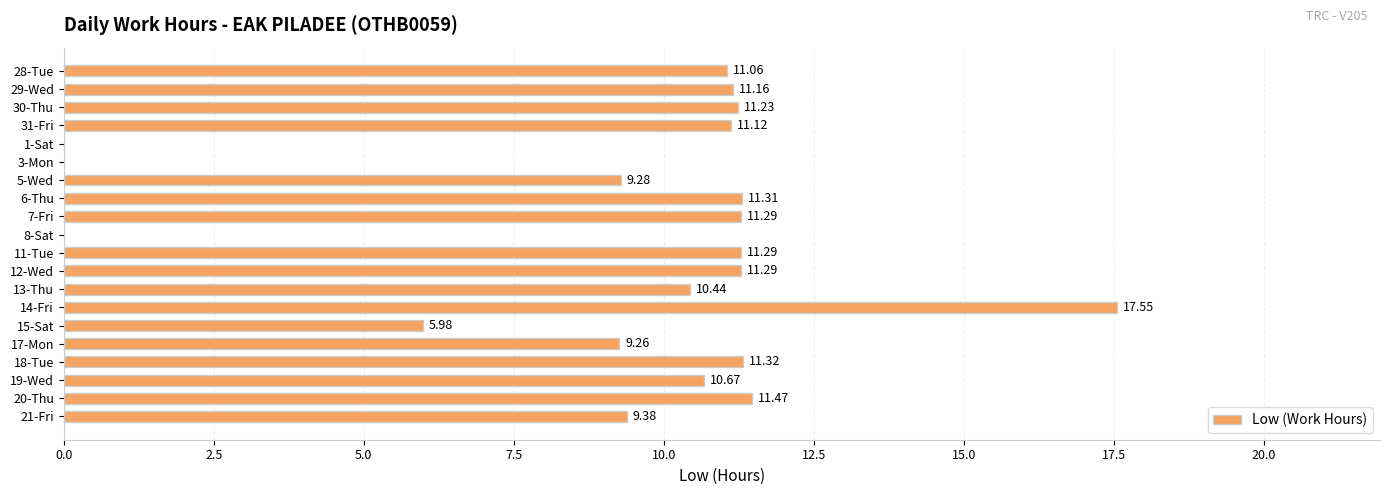

What is the change in value from 28-Tue to 12-Wed?

+0.2